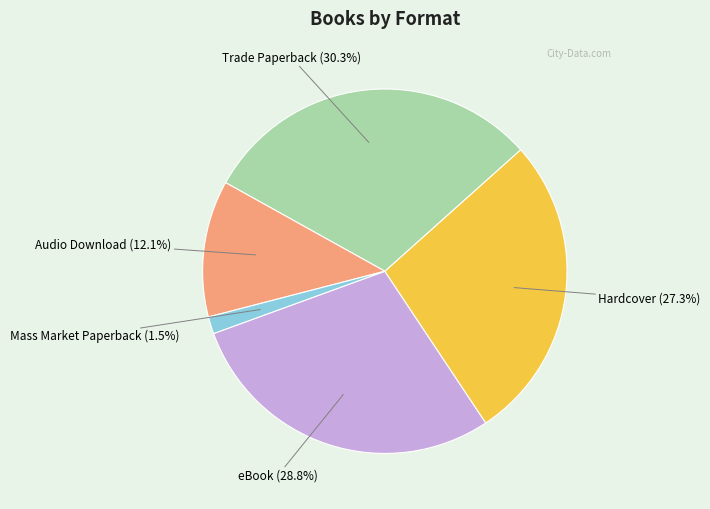

Is there a majority slice in this chart?

No